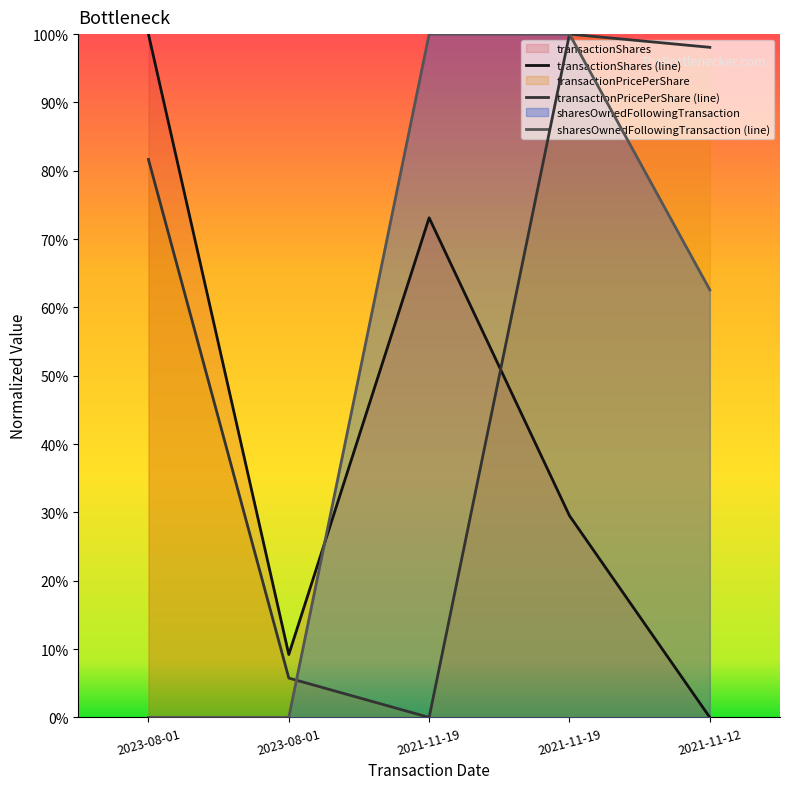

How many data points does each series have?

5